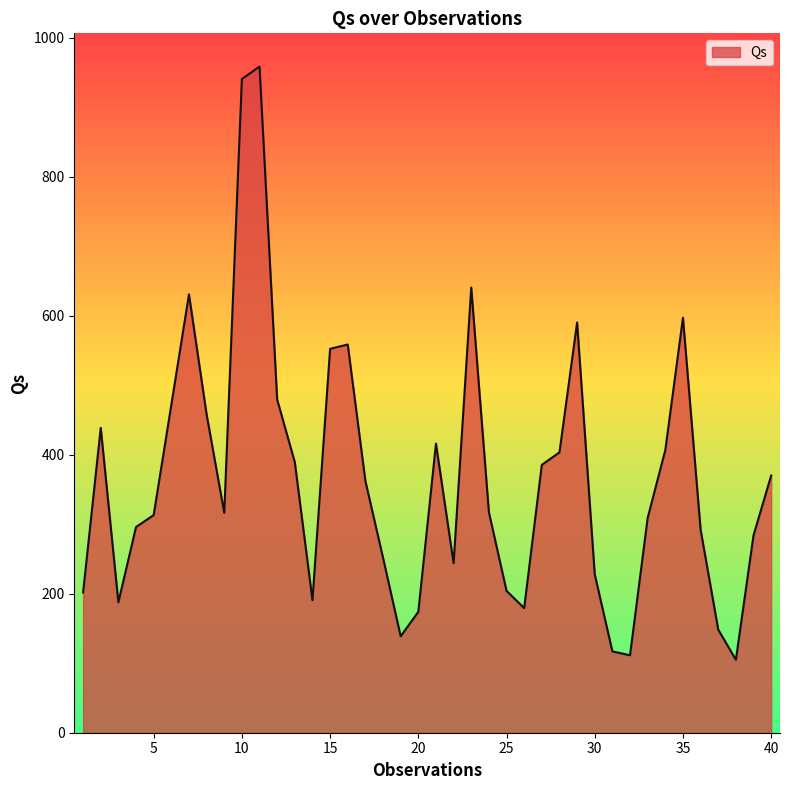

What is the greatest value displayed?

958.4